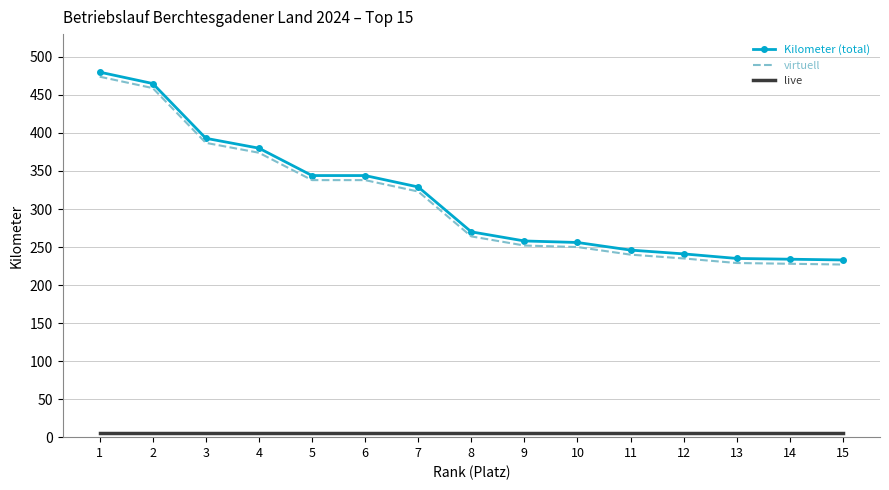

What are all the series names shown in the legend?

Kilometer (total), virtuell, live